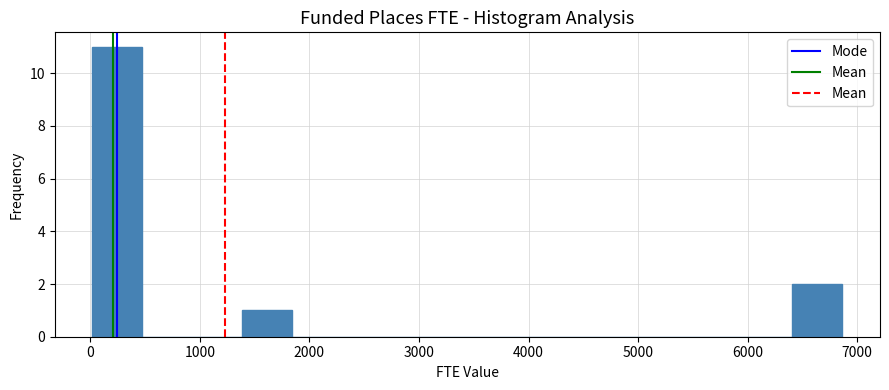

Reading left to right, list every bar in this chart as the range it spans on the x-axis followed by its height. Neither the bar edges nor the heights are printed on the chart, so give them approximately, as read against the axes.

0 to 500: 11
500 to 900: 0
900 to 1400: 0
1400 to 1800: 1
1800 to 2300: 0
2300 to 2800: 0
2800 to 3200: 0
3200 to 3700: 0
3700 to 4100: 0
4100 to 4600: 0
4600 to 5000: 0
5000 to 5500: 0
5500 to 6000: 0
6000 to 6400: 0
6400 to 6900: 2